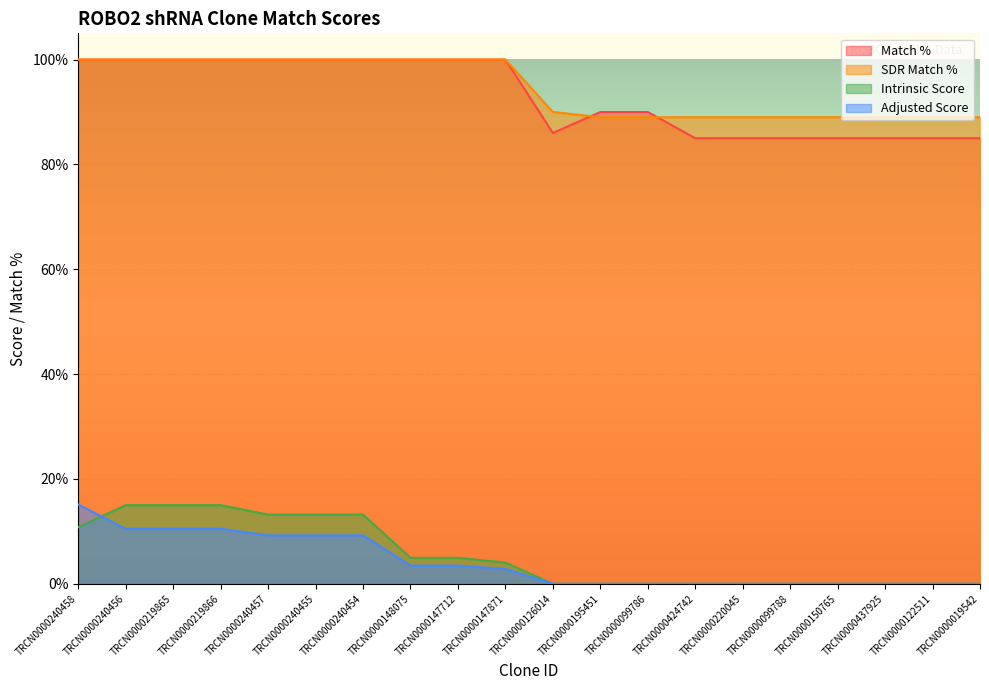

Which series has the largest range (max minus min)?

Adjusted Score